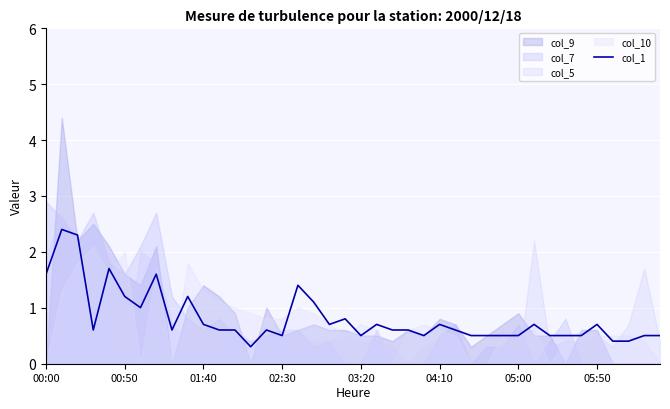

True or false: the data has more than 0 interior local peaks.

True